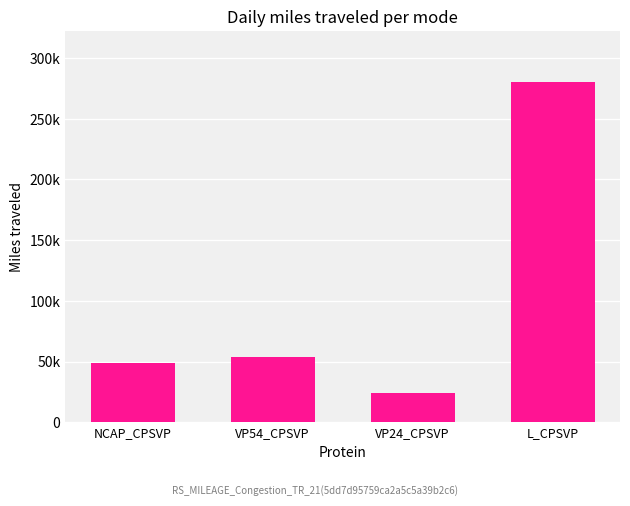

Reading left to right, list all the values displayed in this chart.

NCAP_CPSVP=48756.1	VP54_CPSVP=53675.3	VP24_CPSVP=24434.1	L_CPSVP=280262.3